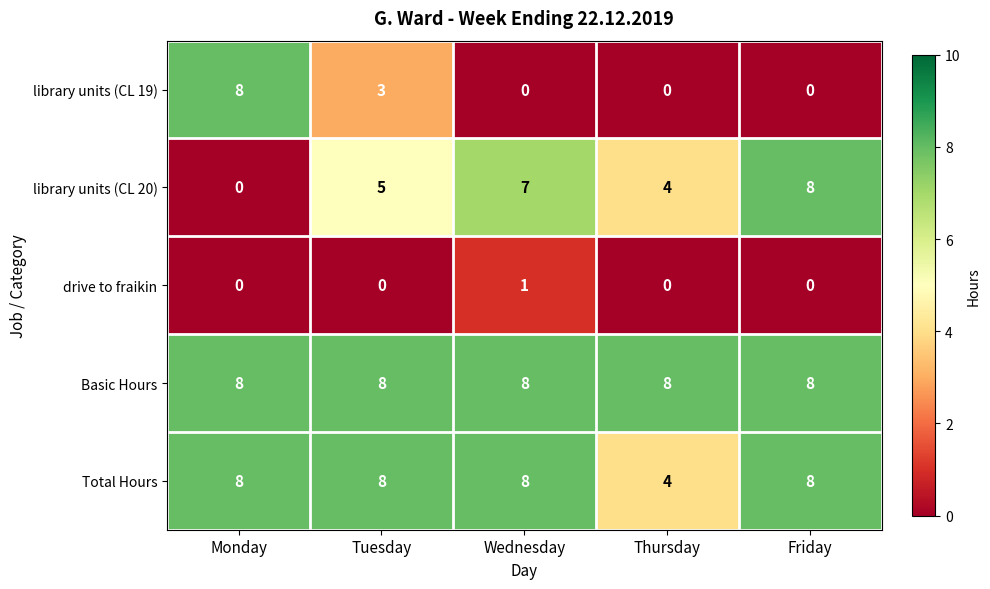

Where is library units (CL 20) nearest to the value 4?

Thursday